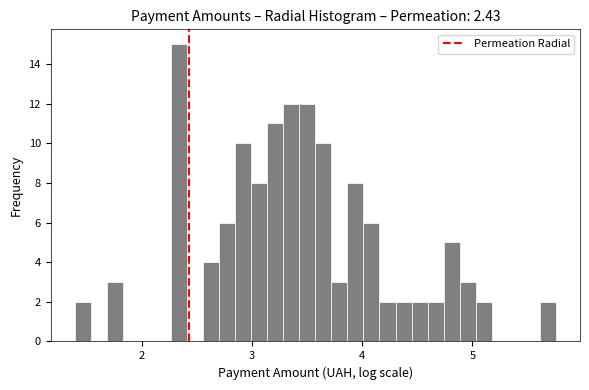

Read against the x-axis, roughly where is the centre of the tallest bar?

2.3